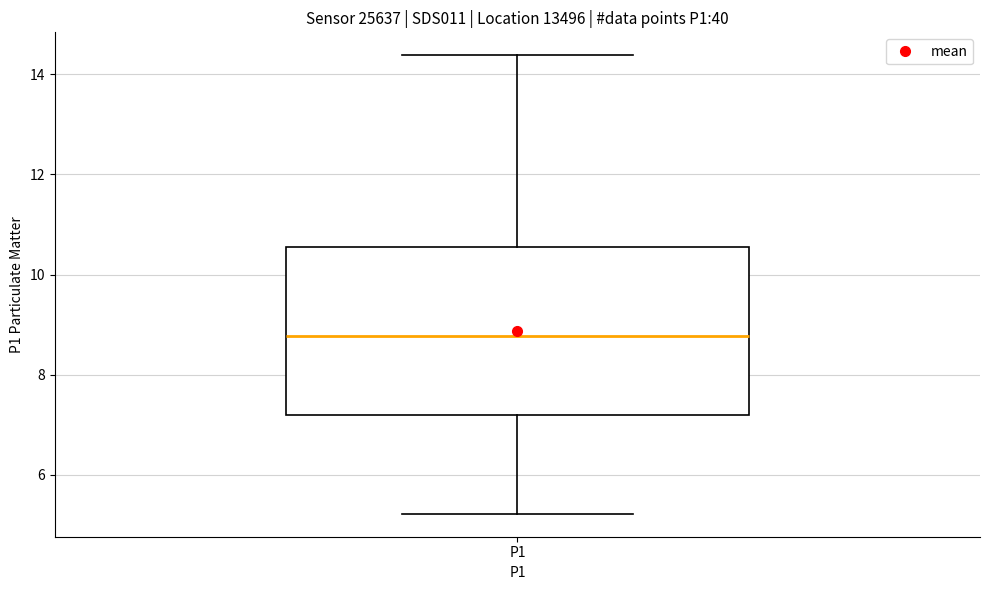

Read this box plot against the y-axis: the position of the median line, the range covered by the box, and the ends of both whiskers. The values are not printed on the chart, so give them approximately, as read against the axis.

median 8.8, box 7.2 to 10.6, whiskers 5.2 to 14.4